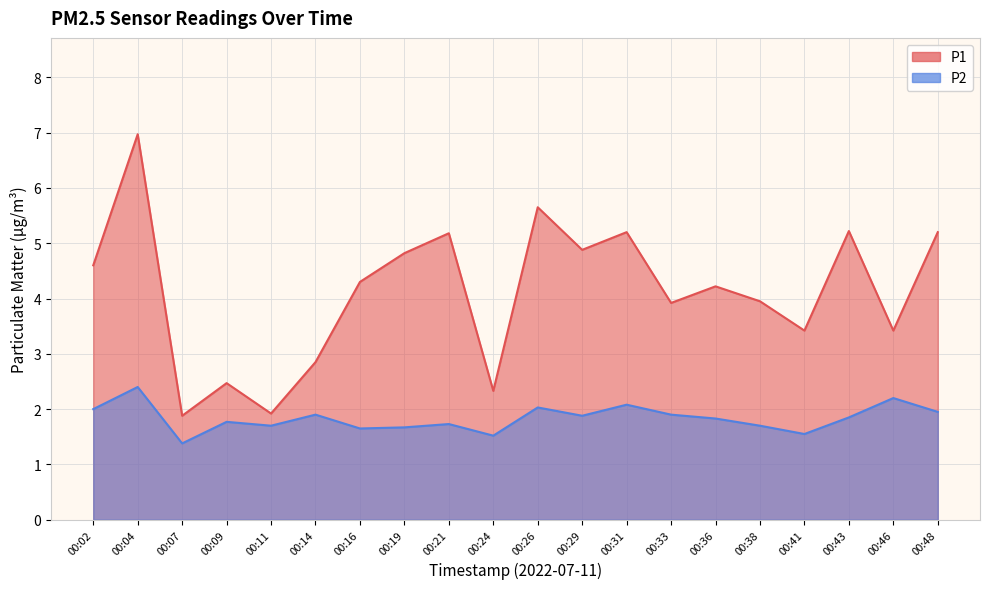

Between 00:07 and 00:19, which series saw the biggest shift?

P1